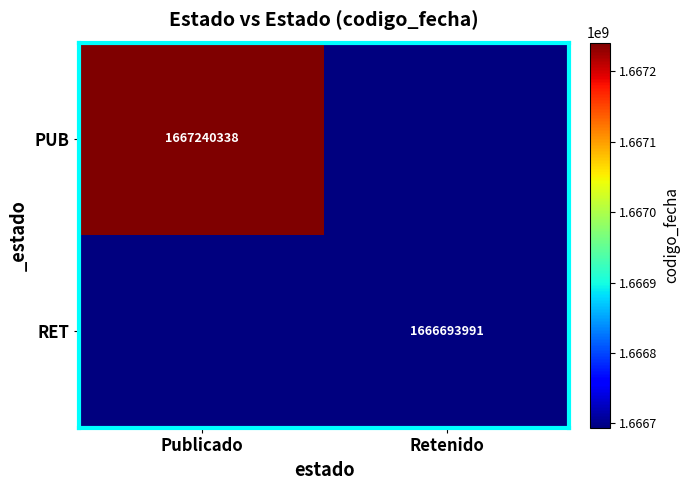

The RET series shows 672967038 at Retenido. True or false?

False